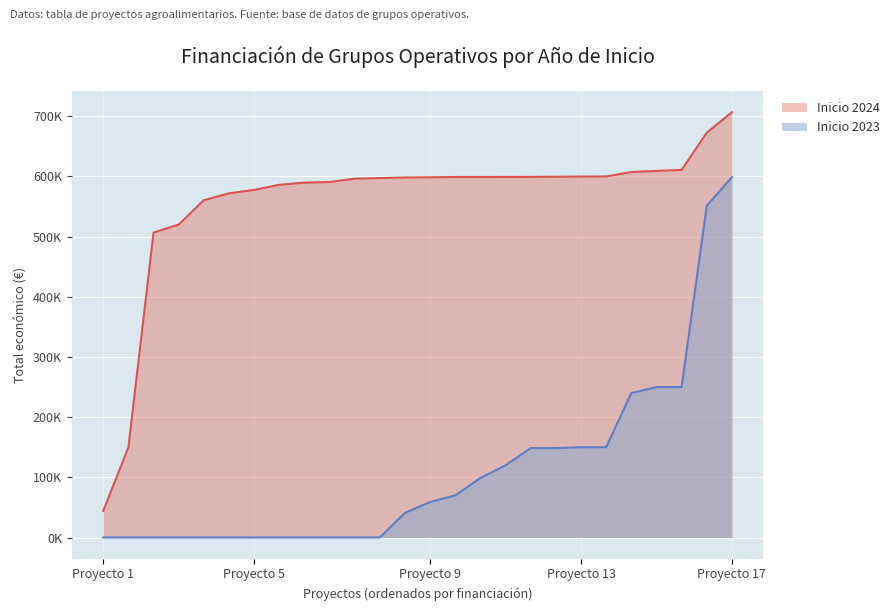

What are all the series names shown in the legend?

Inicio 2024, Inicio 2023